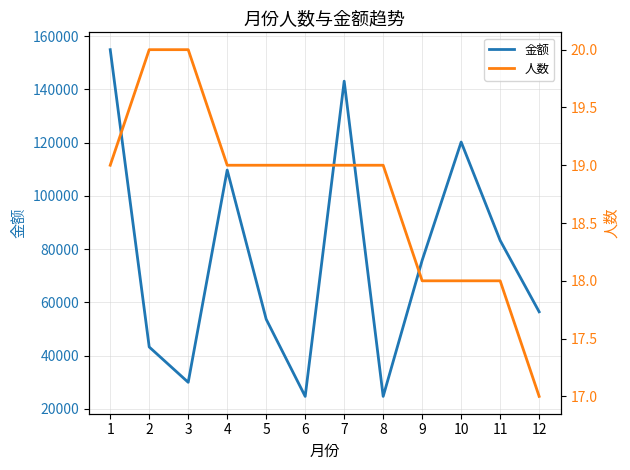

Rank the series by their maximum value, from lowest to highest.

人数, 金额